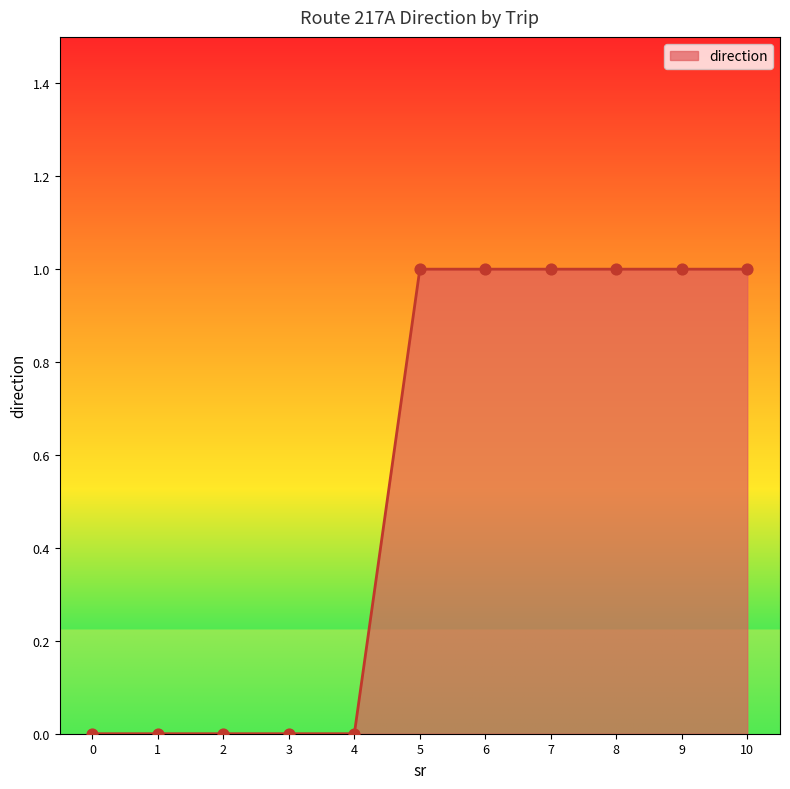

What is the change in value from 4 to 8?

+1